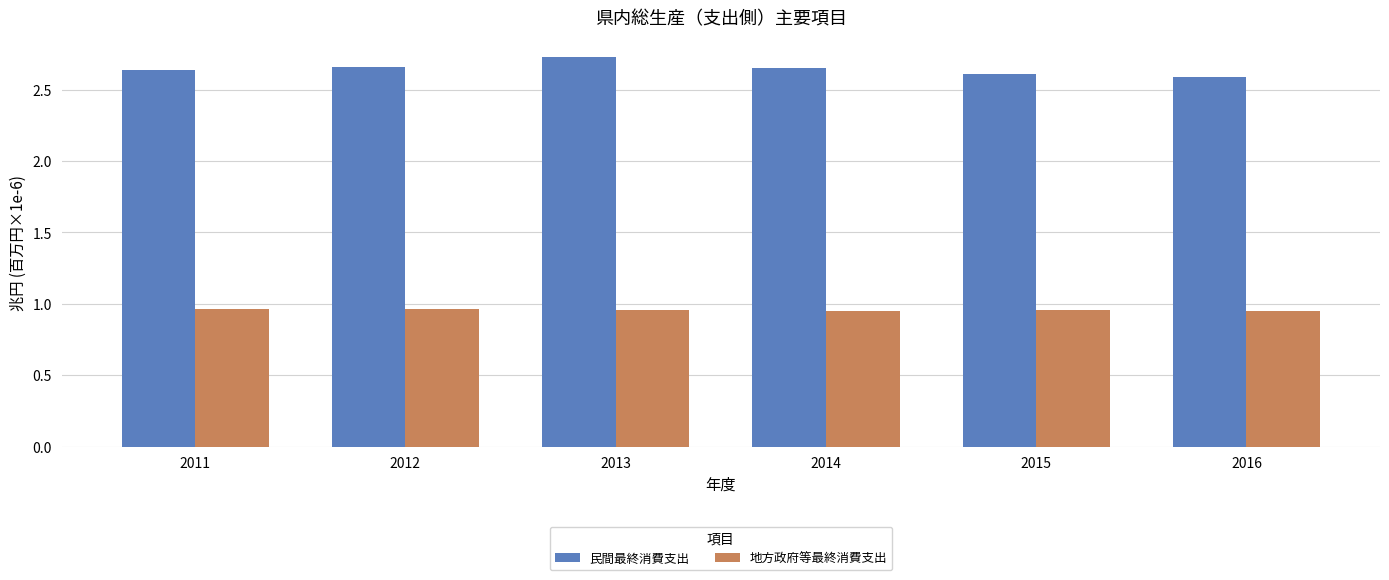

How many 地方政府等最終消費支出 values are between 0 and 1?

6